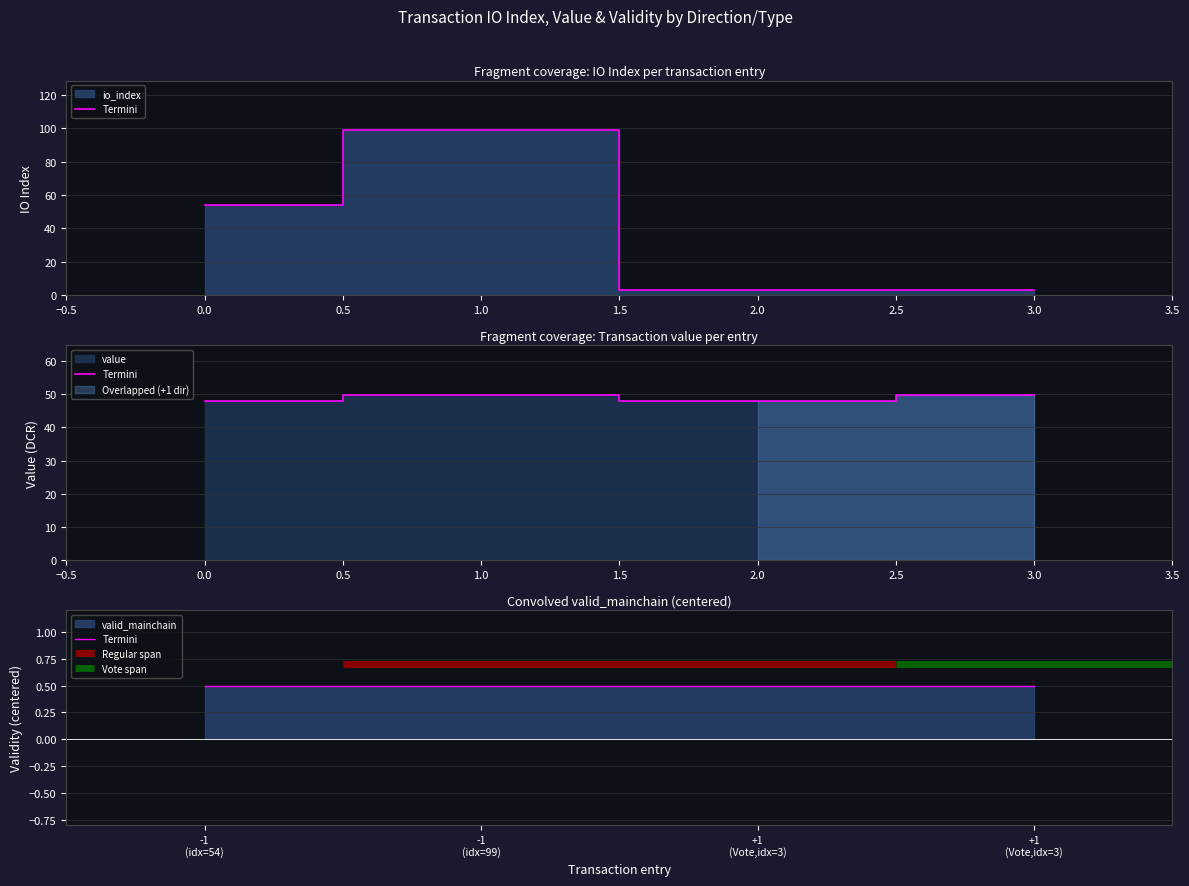

Does the chart display data point markers on the line(s)?

No